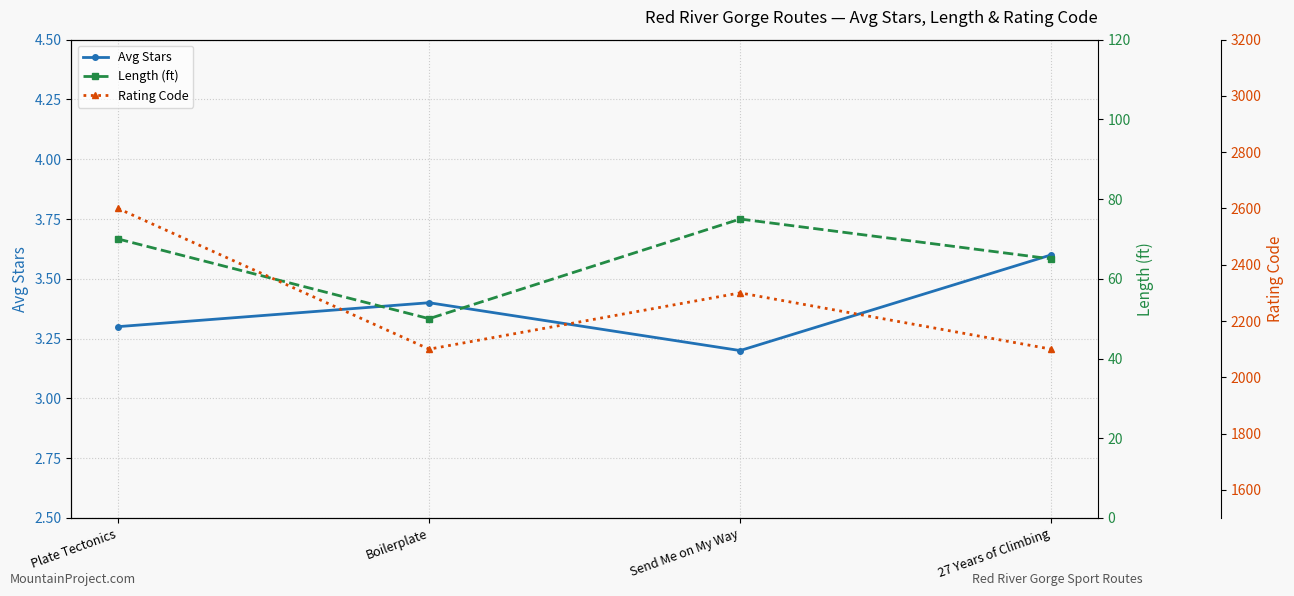

Is this an area chart (filled region under the line)?

No